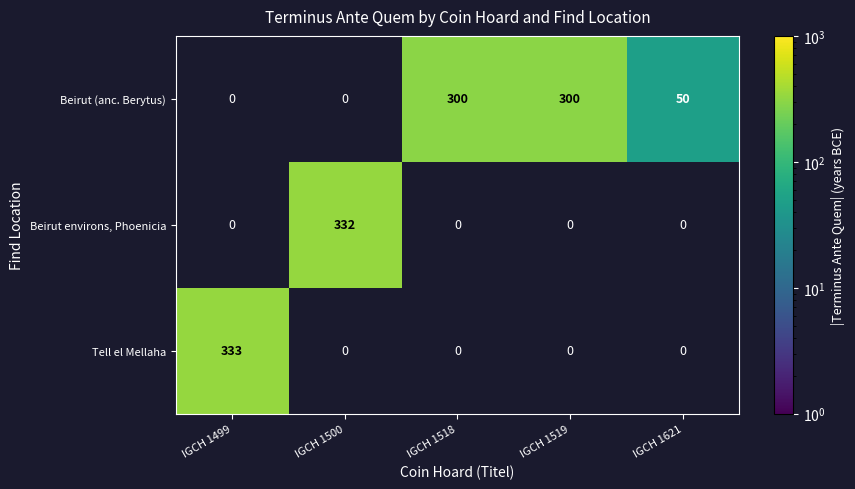

List the series in order of their peak value, lowest first.

Beirut (anc. Berytus), Beirut environs, Phoenicia, Tell el Mellaha